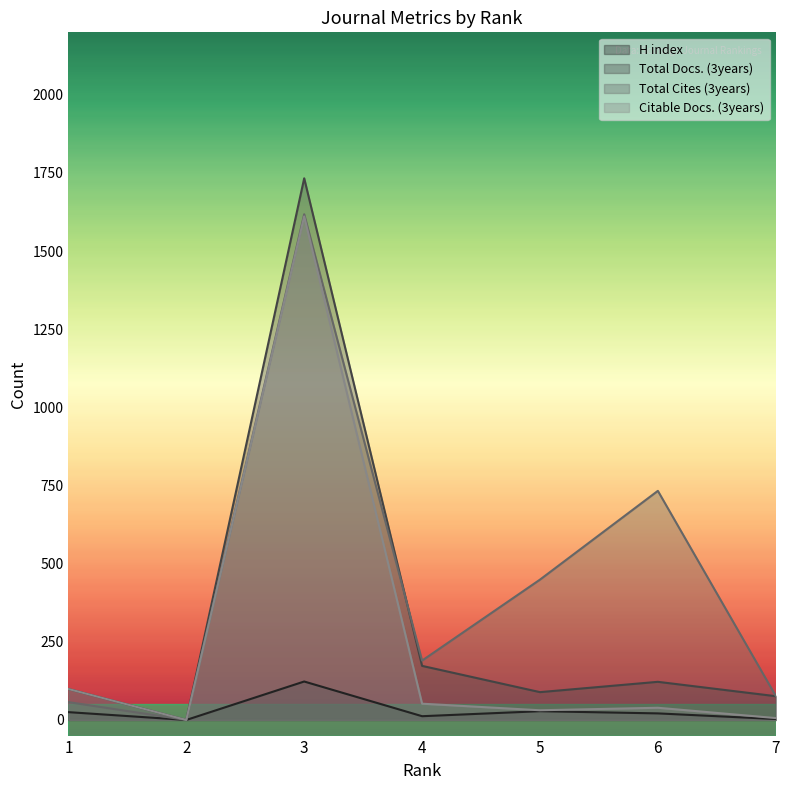

What is the average value of the Total Docs. (3years) series?

327